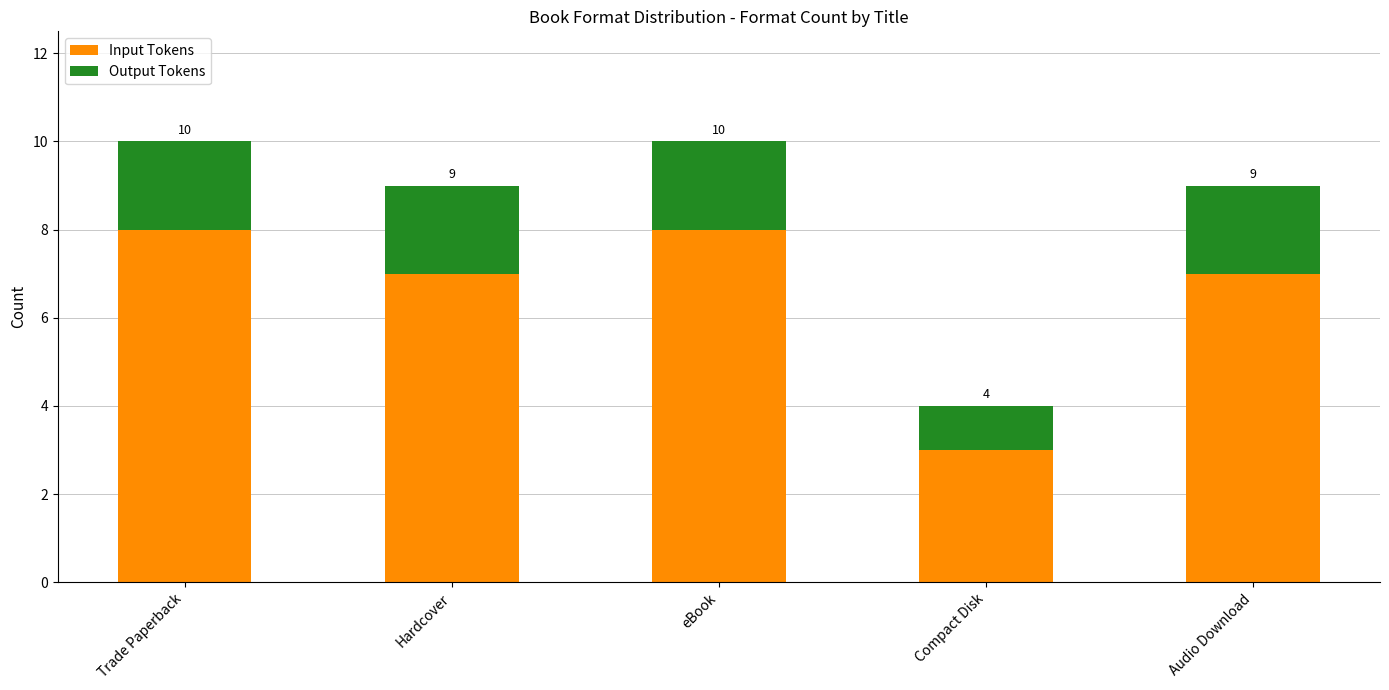

True or false: Output Tokens has a value of 2 at eBook.

True